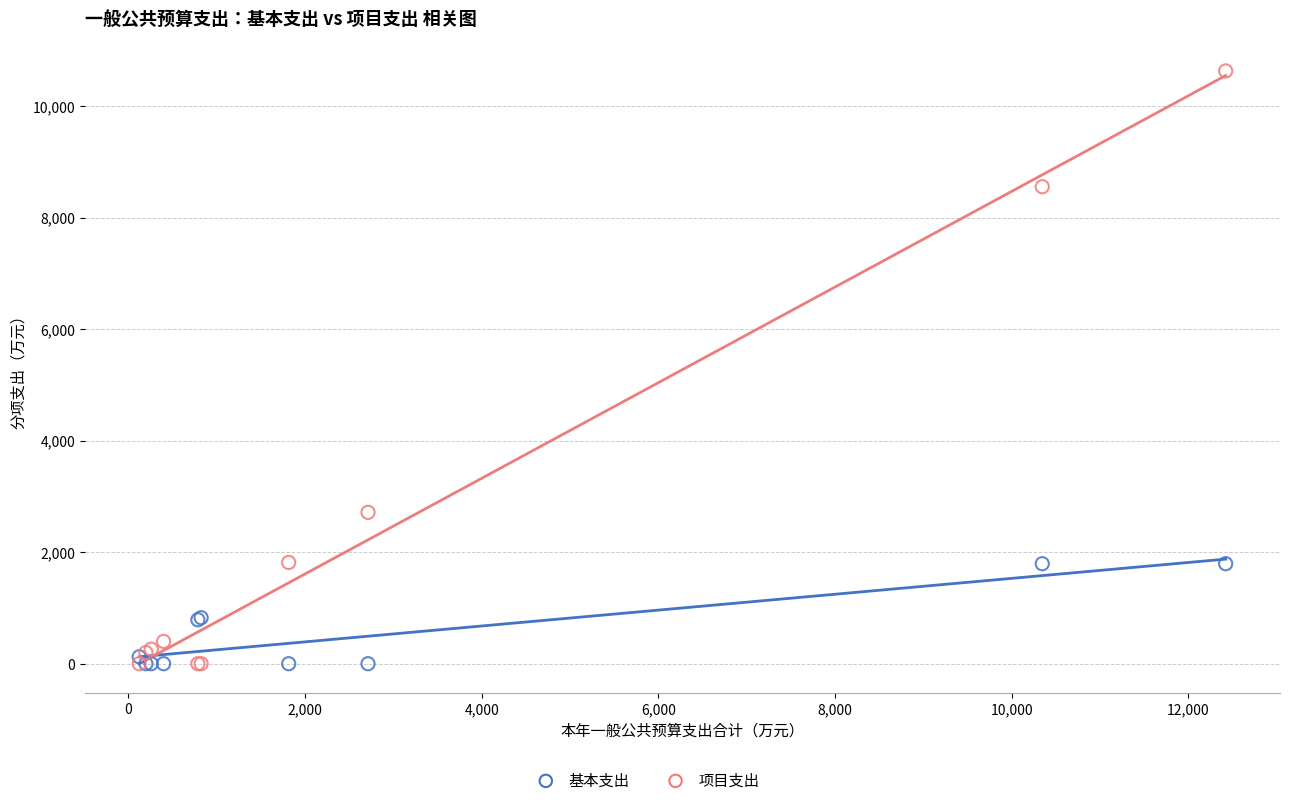

Across all series, what Y value is closest to 5314?

2714.0